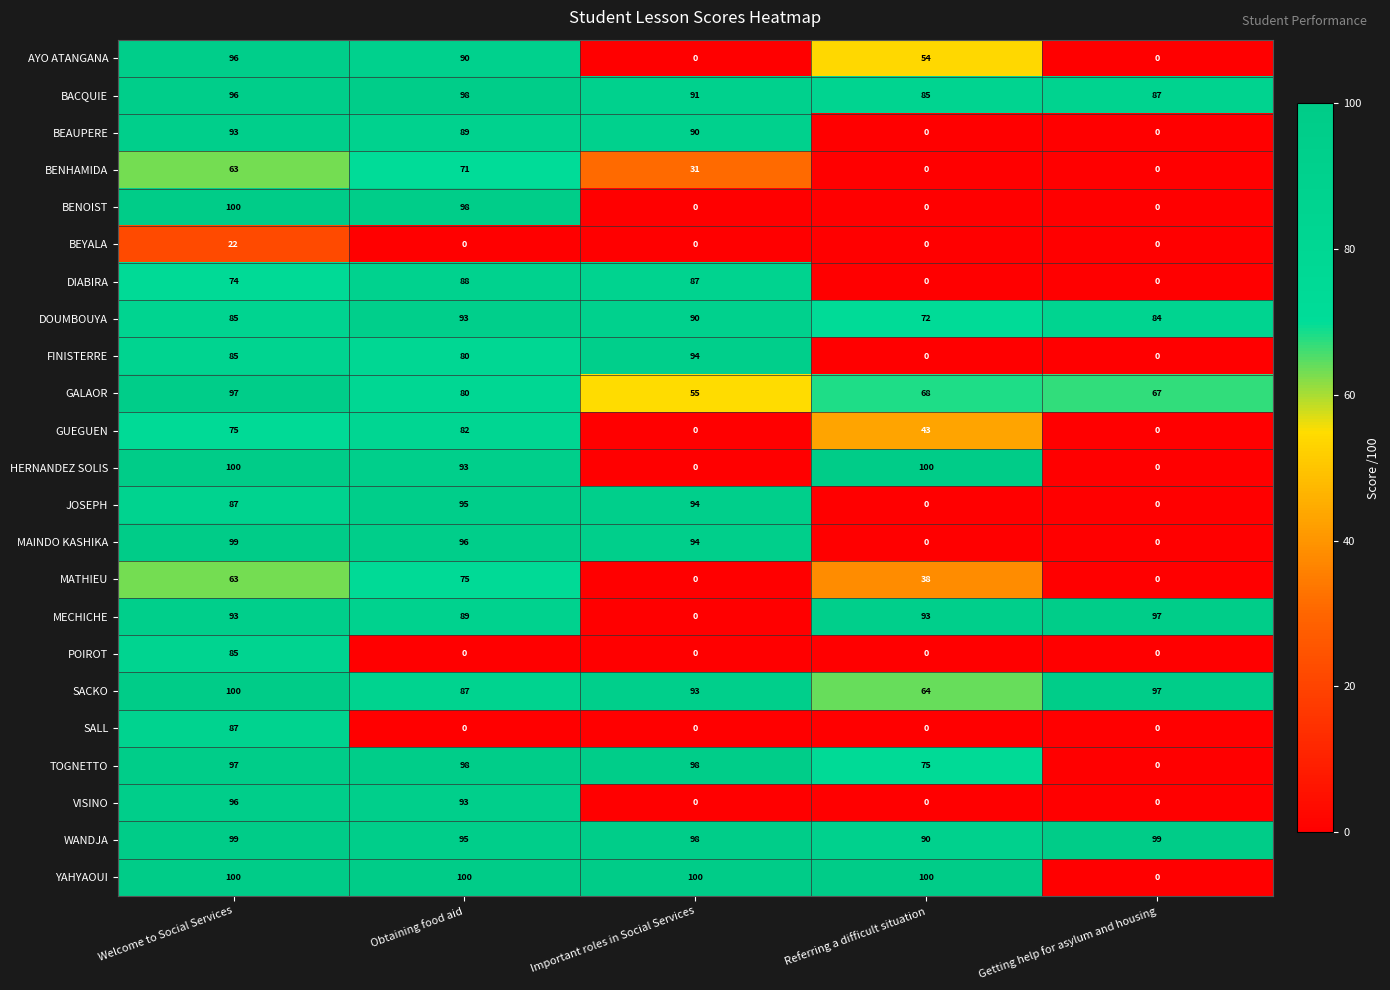

What is the difference between the BACQUIE values at Getting help for asylum and housing and Obtaining food aid?

11